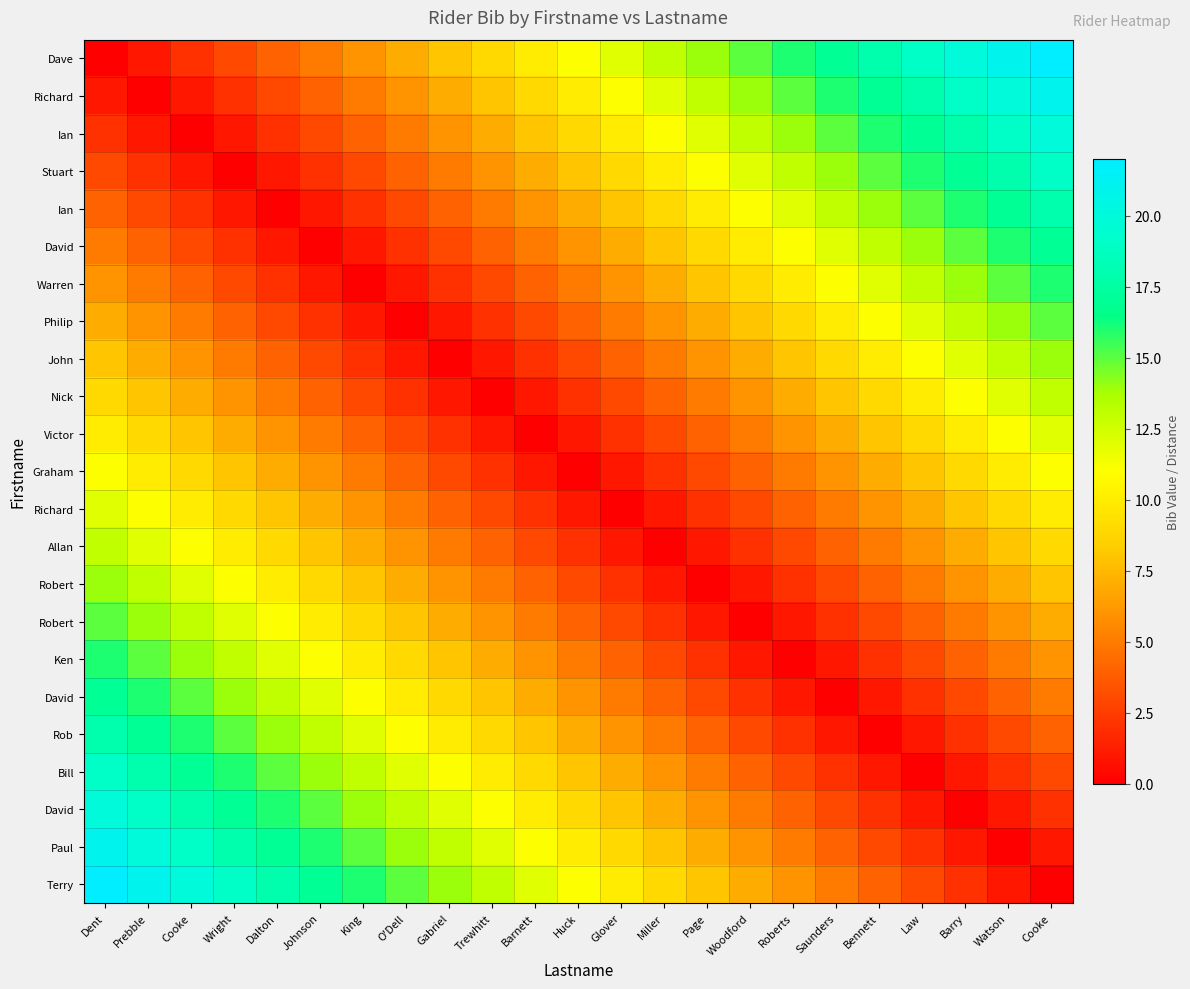

Which has a higher value, Gabriel or Miller?

Miller